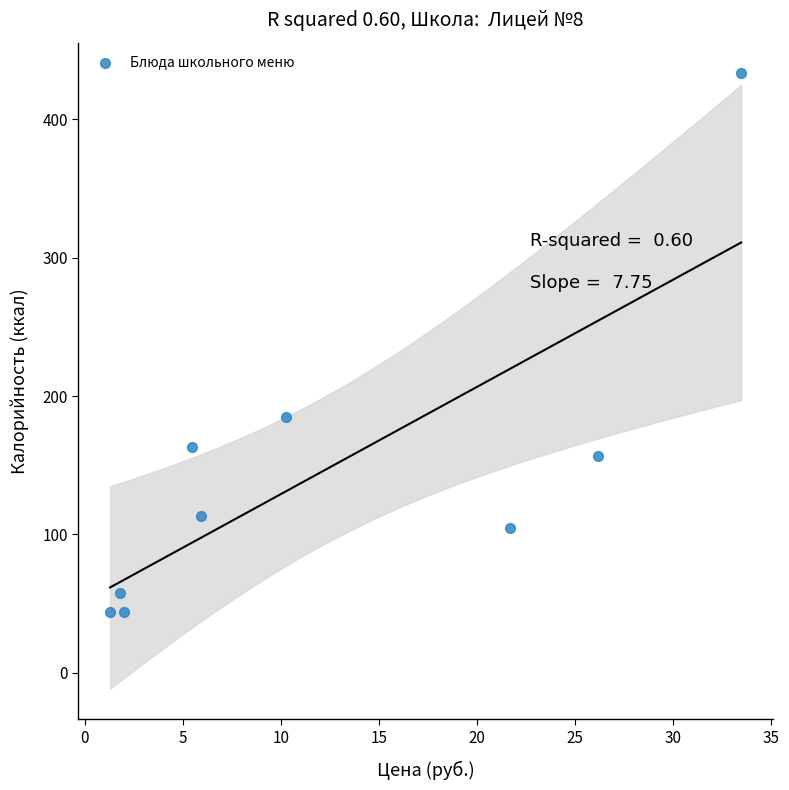

What is the average Y value?

145